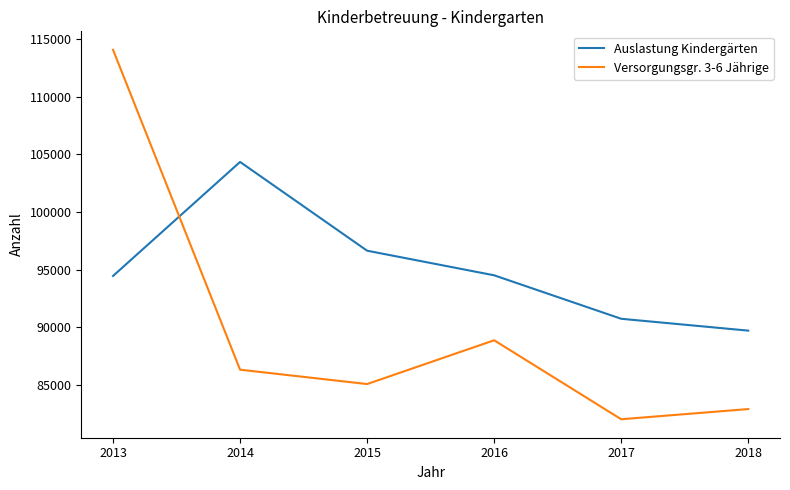

What value does the Auslastung Kindergärten series have at 2013?

94466